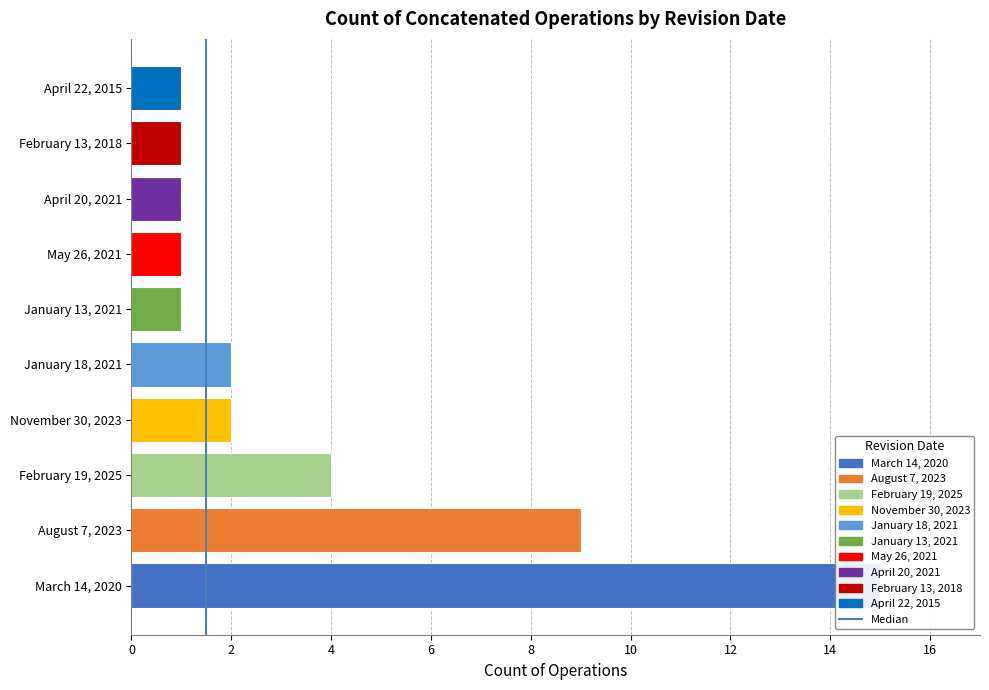

Is it true that the value at 0 is -1?

False